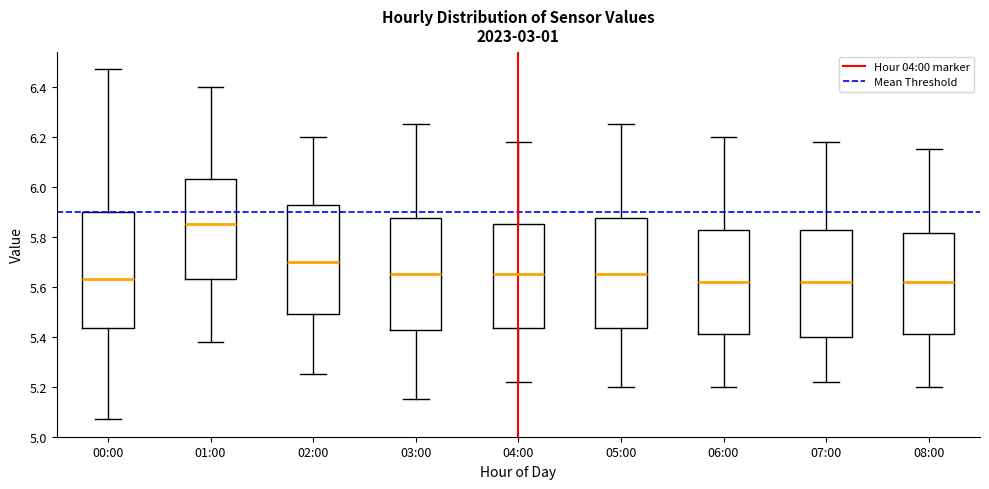

Reading left to right, transcribe this box plot: for each box, give where its median line is, the range the box spans, and where its two whiskers end, as read against the y-axis. The values are not printed on the chart, so give them approximately, as read against the axis.

00:00: median 5.64, box 5.44 to 5.90, whiskers 5.08 to 6.48
01:00: median 5.86, box 5.64 to 6.04, whiskers 5.38 to 6.40
02:00: median 5.70, box 5.50 to 5.92, whiskers 5.26 to 6.20
03:00: median 5.66, box 5.42 to 5.88, whiskers 5.16 to 6.26
04:00: median 5.66, box 5.44 to 5.86, whiskers 5.22 to 6.18
05:00: median 5.66, box 5.44 to 5.88, whiskers 5.20 to 6.26
06:00: median 5.62, box 5.42 to 5.82, whiskers 5.20 to 6.20
07:00: median 5.62, box 5.40 to 5.82, whiskers 5.22 to 6.18
08:00: median 5.62, box 5.42 to 5.82, whiskers 5.20 to 6.16